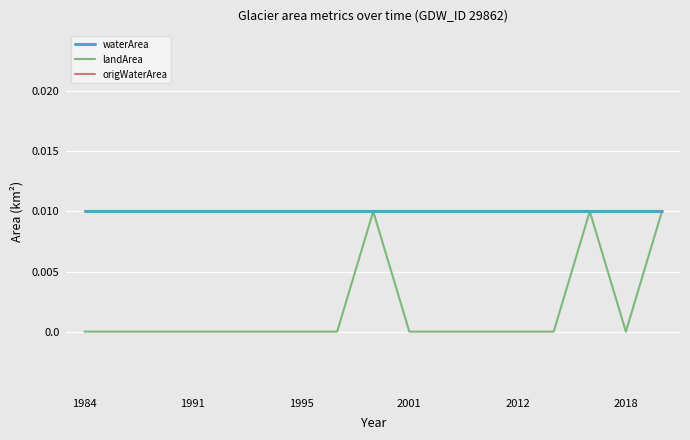

Does the chart display data point markers on the line(s)?

No